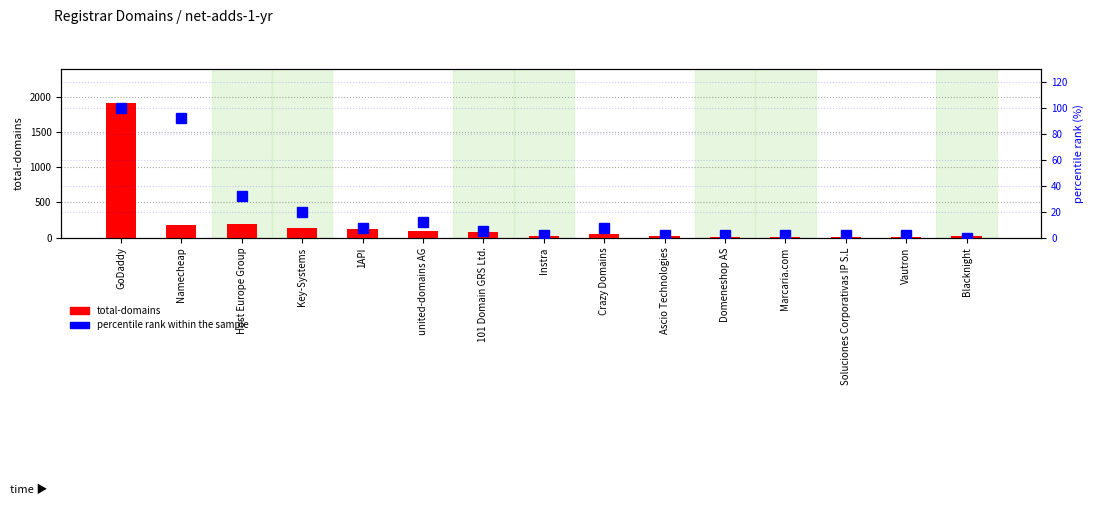

Reading left to right, what are all the values shown in this chart?

total-domains: 1912.0	176.0	193.0	137.0	122.0	90.0	84.0	19.0	49.0	26.0	7.0	13.0	13.0	6.0	22.0
percentile rank within the sample: 100.0	92.5	32.5	20.0	7.5	12.5	5.0	2.5	7.5	2.5	2.5	2.5	2.5	2.5	0.0